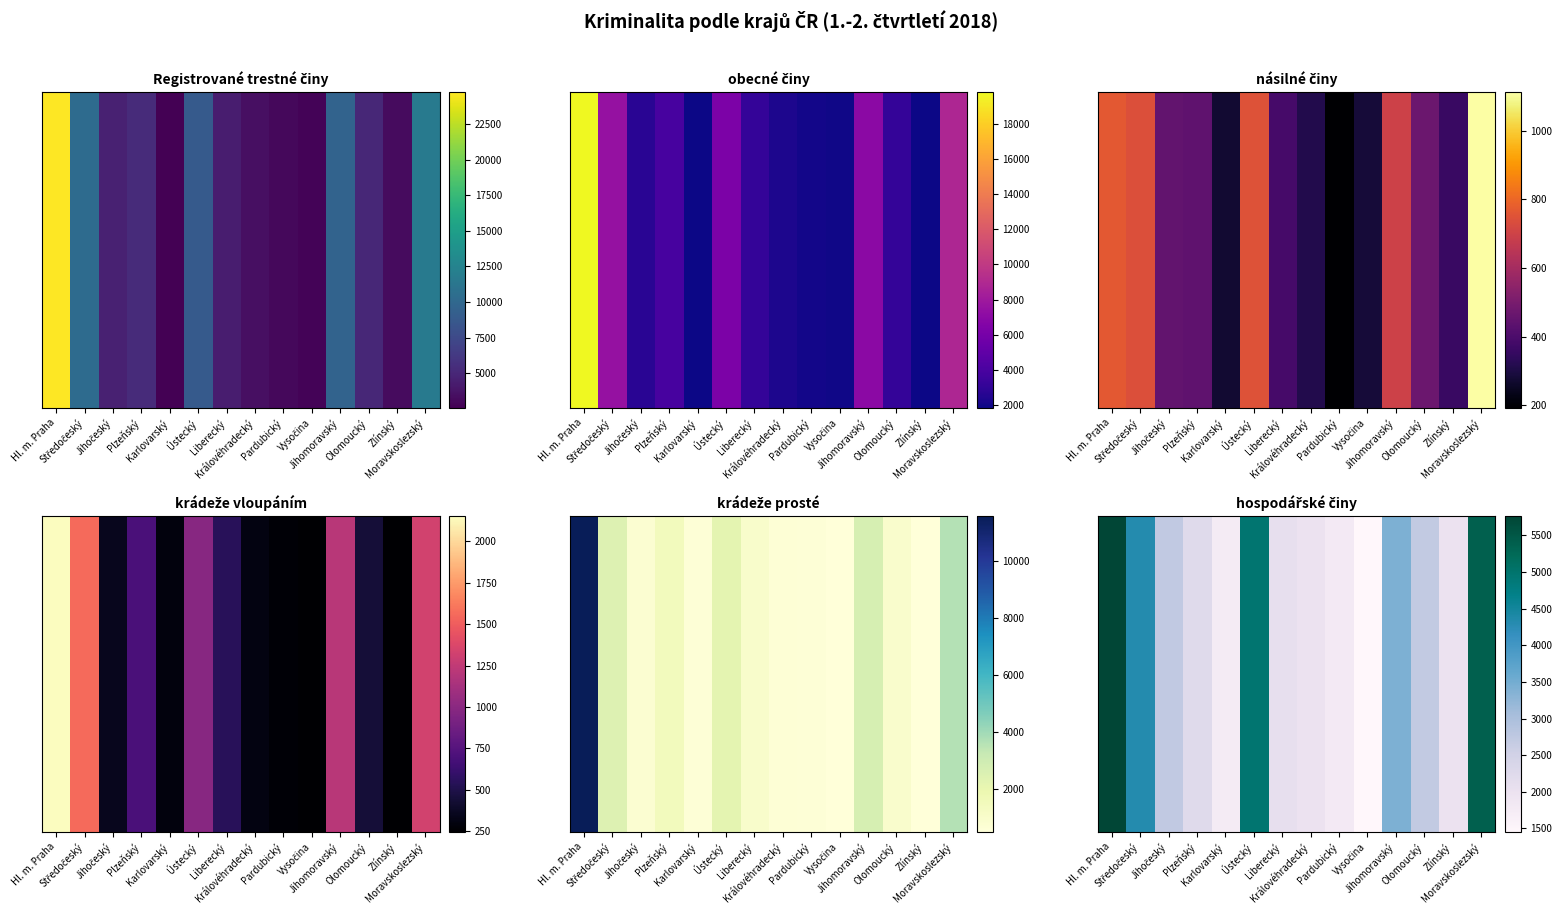

What is the approximate value at Olomoucký, to the nearest 100?

2700